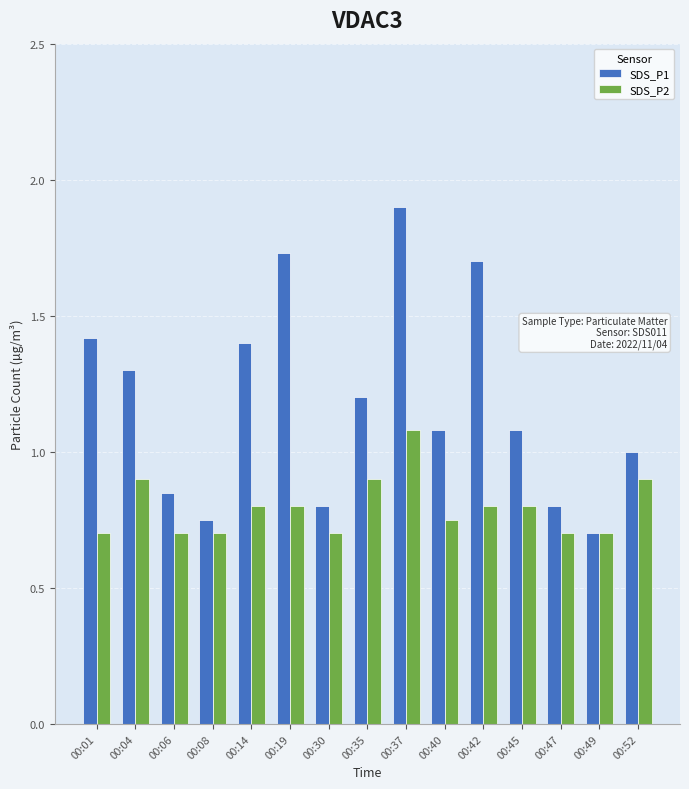

What is the difference between the maximum and minimum values in the SDS_P2 series?

0.4